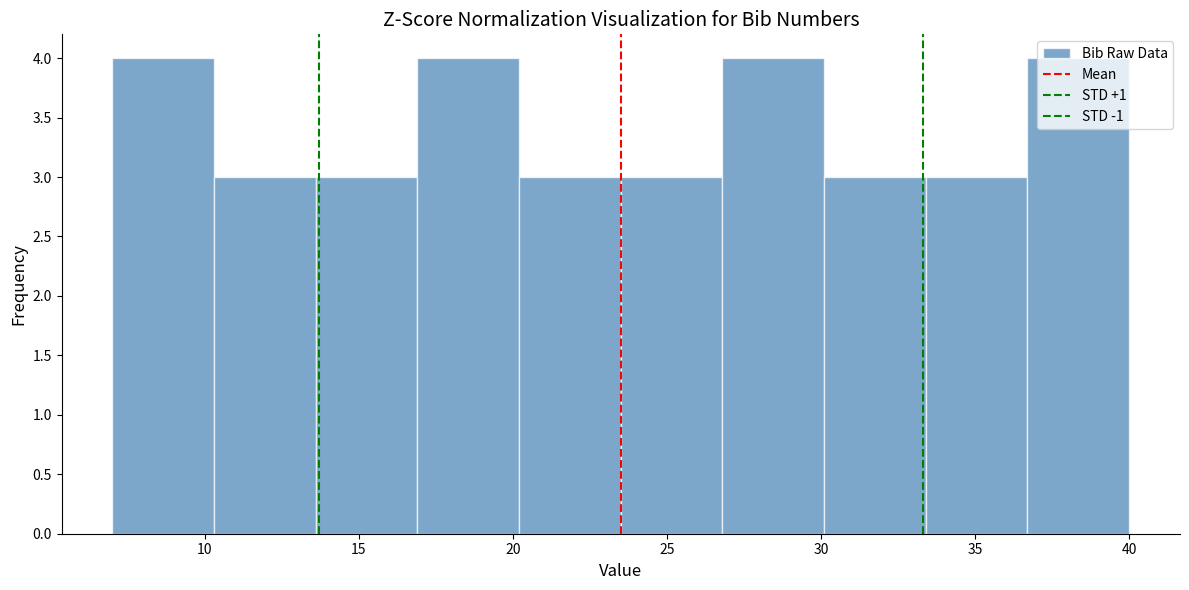

Reading left to right, list every bar in this chart as the range it spans on the x-axis followed by its height. Neither the bar edges nor the heights are printed on the chart, so give them approximately, as read against the axes.

7.0 to 10.3: 4
10.3 to 13.6: 3
13.6 to 16.9: 3
16.9 to 20.2: 4
20.2 to 23.5: 3
23.5 to 26.8: 3
26.8 to 30.1: 4
30.1 to 33.4: 3
33.4 to 36.7: 3
36.7 to 40.0: 4